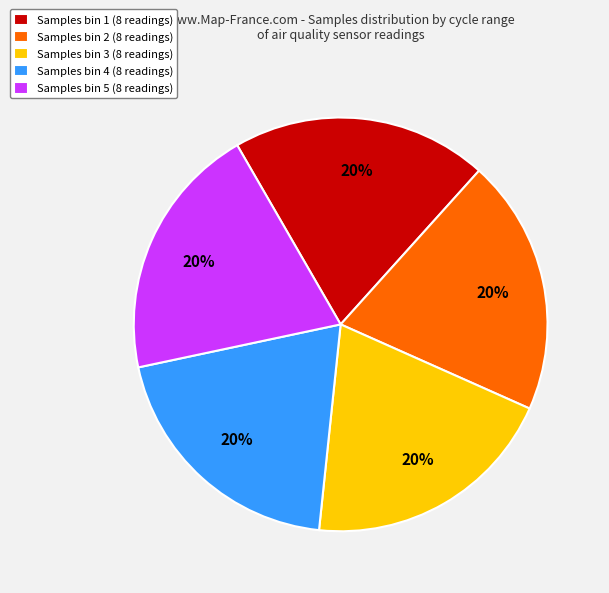

Does Samples bin 1 (8 readings) account for over 50% of the chart?

No